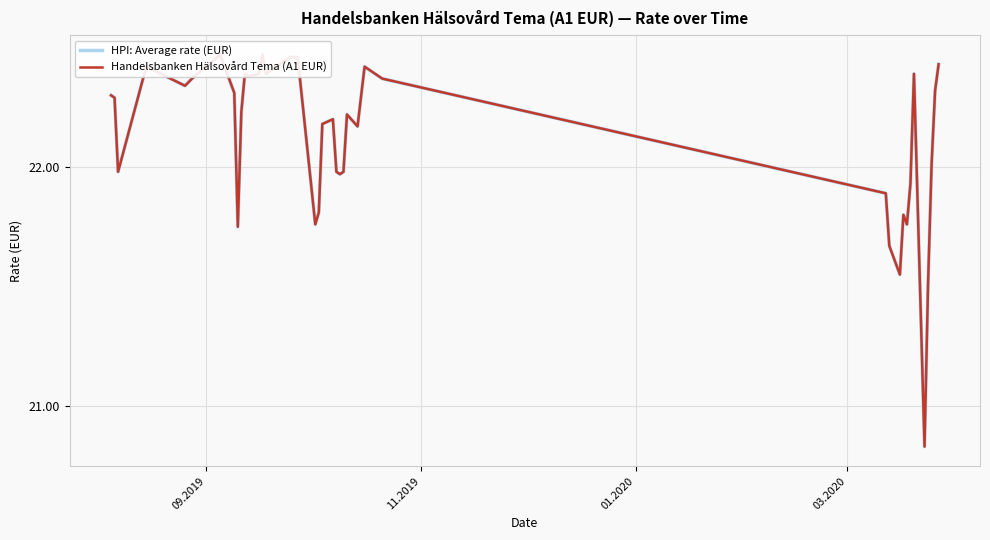

What is the sum of all HPI: Average rate (EUR) values?

884.5